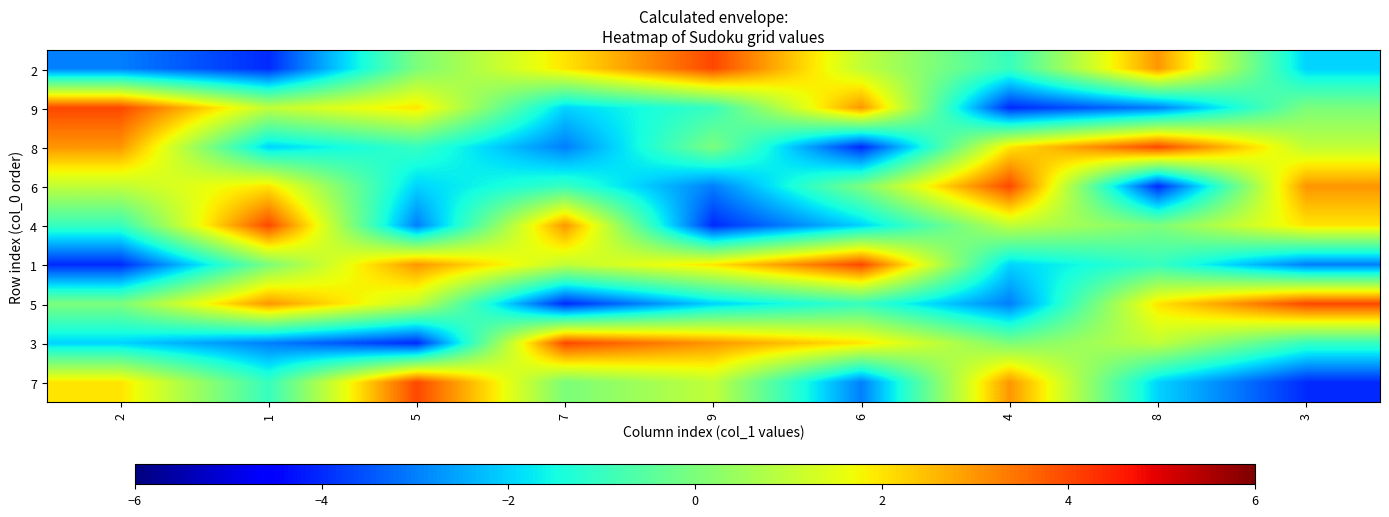

Reading left to right, what are all the values shown in this chart?

2: 2=-3	1=-4	5=0	7=2	9=4	6=1	4=-1	8=3	3=-2
9: 2=4	1=1	5=2	7=-2	9=-1	6=3	4=-4	8=-3	3=0
8: 2=3	1=-2	5=-1	7=-3	9=0	6=-4	4=2	8=4	3=1
6: 2=1	1=2	5=-2	7=-1	9=-3	6=0	4=4	8=-4	3=3
4: 2=-1	1=4	5=-3	7=3	9=-4	6=-2	4=1	8=0	3=2
1: 2=-4	1=0	5=3	7=1	9=2	6=4	4=-2	8=-1	3=-3
5: 2=0	1=3	5=1	7=-4	9=-2	6=-1	4=-3	8=2	3=4
3: 2=-2	1=-3	5=-4	7=4	9=3	6=2	4=0	8=1	3=-1
7: 2=2	1=-1	5=4	7=0	9=1	6=-3	4=3	8=-2	3=-4